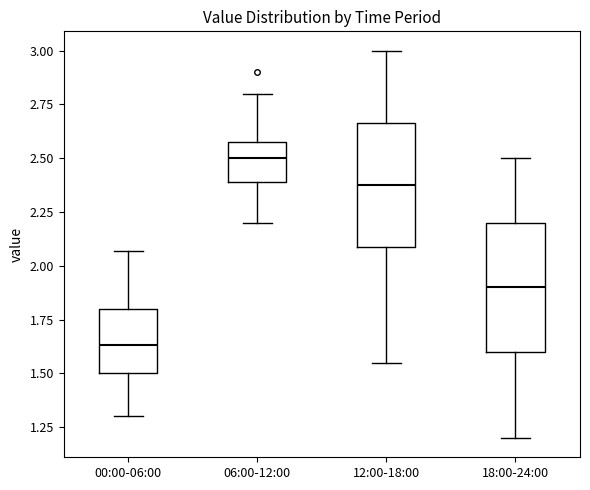

Reading left to right, read every box against the y-axis: the position of its median line, the range the box covers, and the ends of its whiskers. The values are not printed on the chart, so give them approximately, as read against the axis.

00:00-06:00: median 1.65, box 1.50 to 1.80, whiskers 1.30 to 2.05
06:00-12:00: median 2.50, box 2.40 to 2.60, whiskers 2.20 to 2.80
12:00-18:00: median 2.40, box 2.10 to 2.65, whiskers 1.55 to 3.00
18:00-24:00: median 1.90, box 1.60 to 2.20, whiskers 1.20 to 2.50